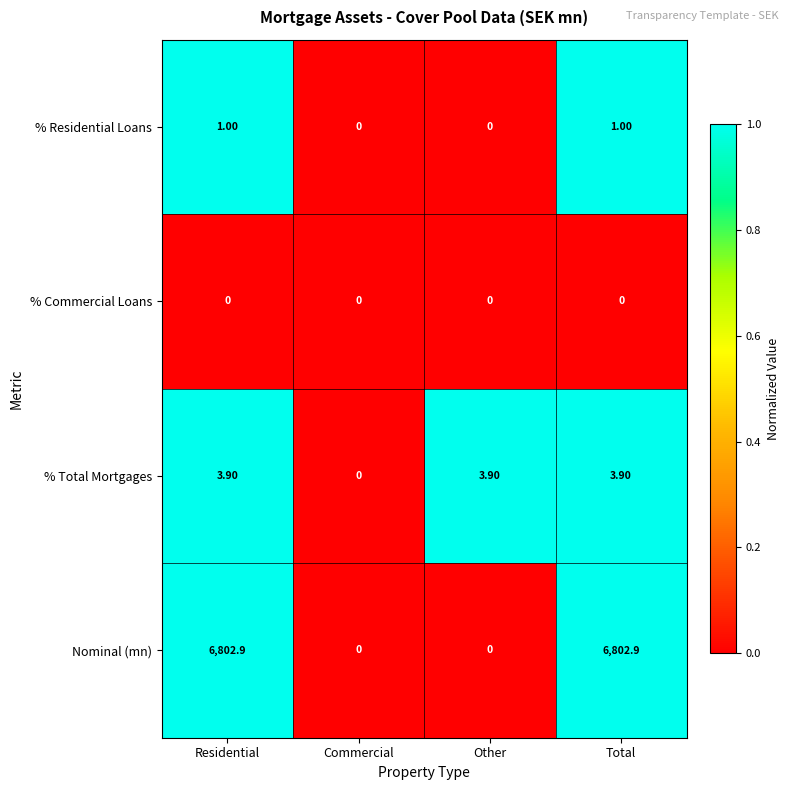

Rank the series by their maximum value, from highest to lowest.

Nominal (mn), % Total Mortgages, % Residential Loans, % Commercial Loans